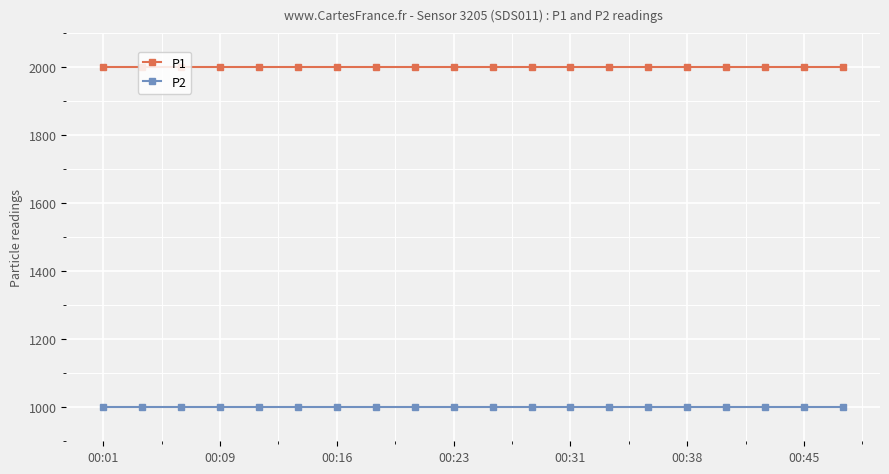

What is the highest value of the P2 series?

999.9